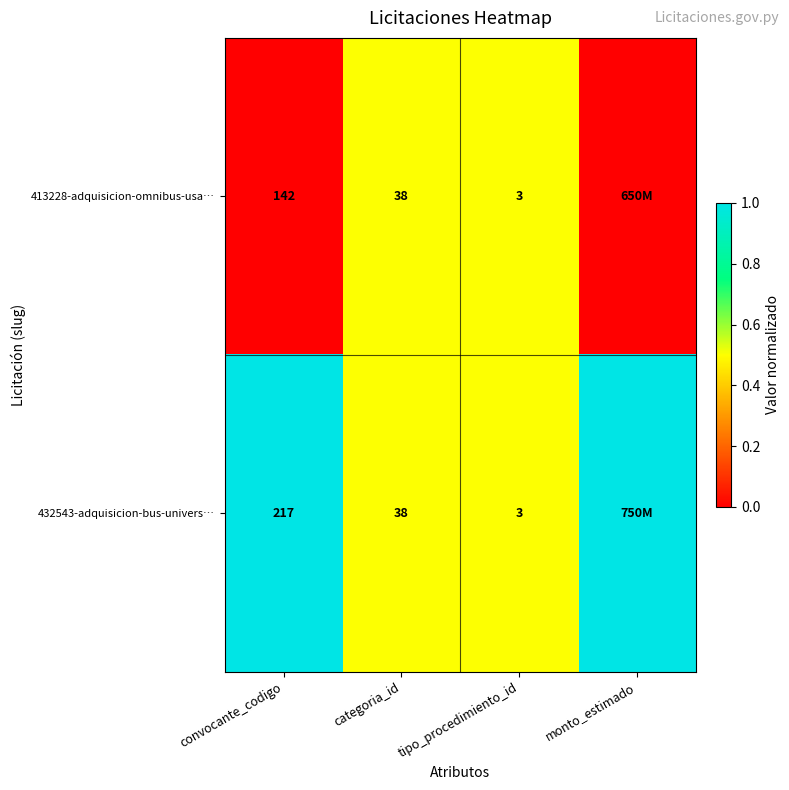

What is the total value across all series at convocante_codigo?

359